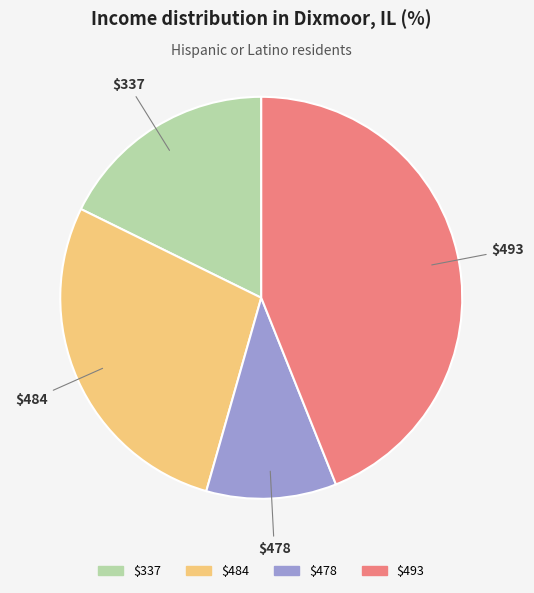

Count the number of slices in the pie.

4